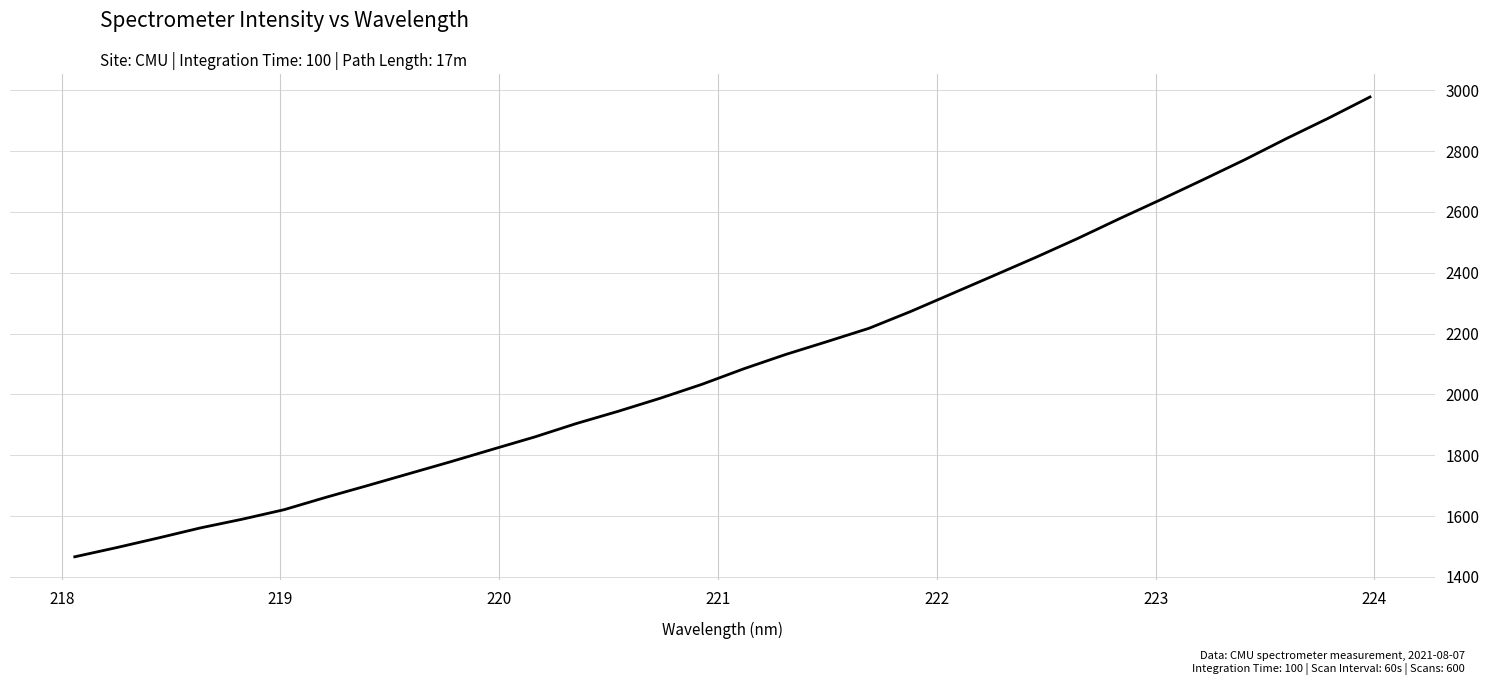

What is the difference between the maximum and minimum values?

1511.4